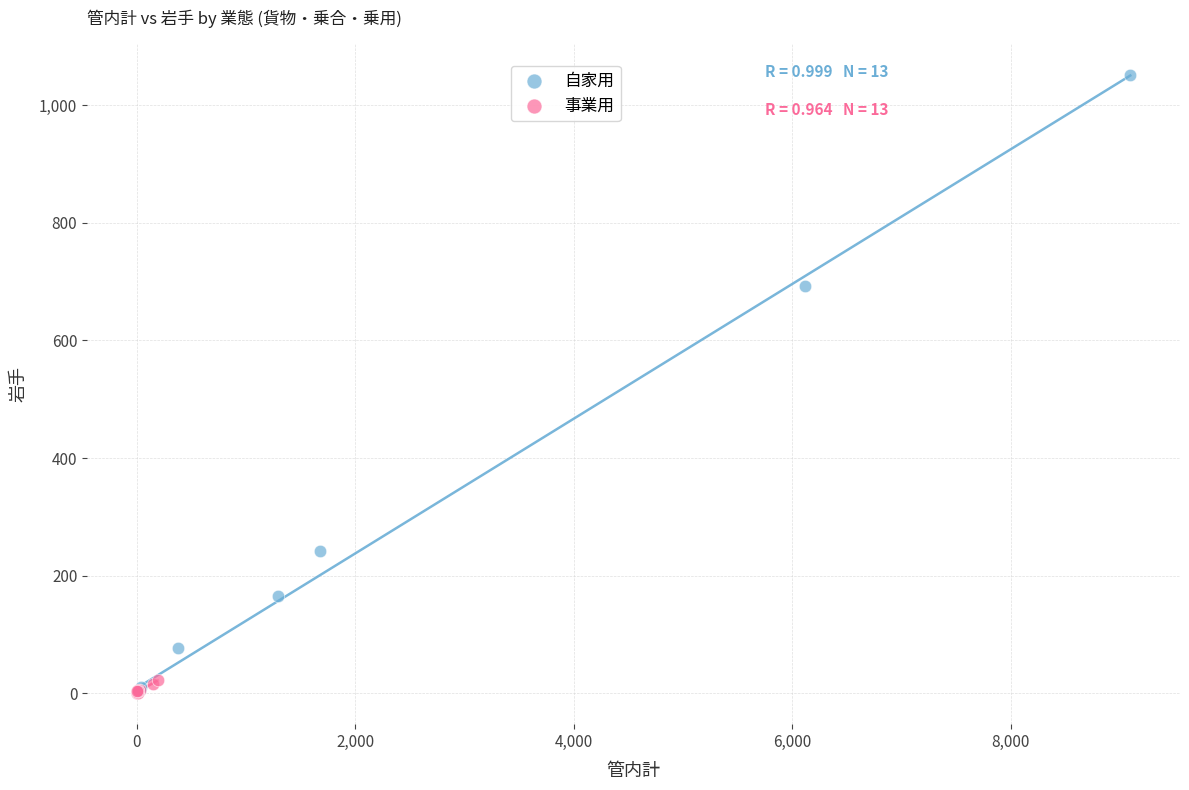

What are all the series names shown in the legend?

自家用, 事業用